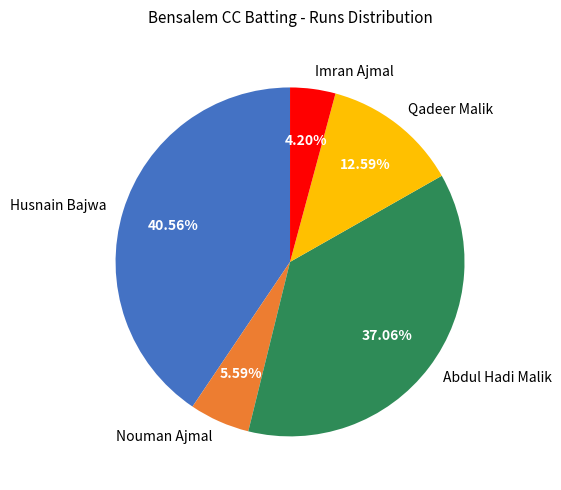

How many slices are in this pie chart?

5